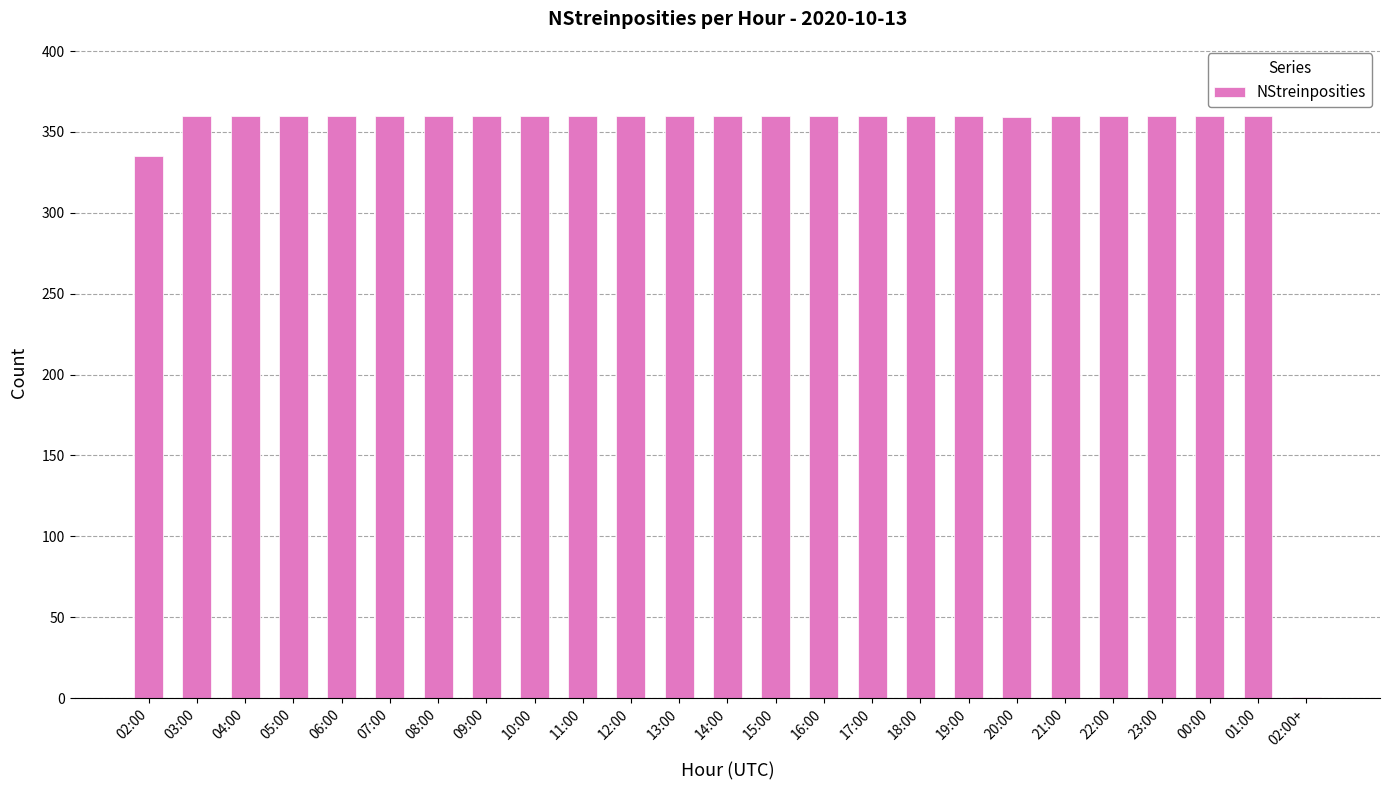

What is the maximum value shown in the chart?

360